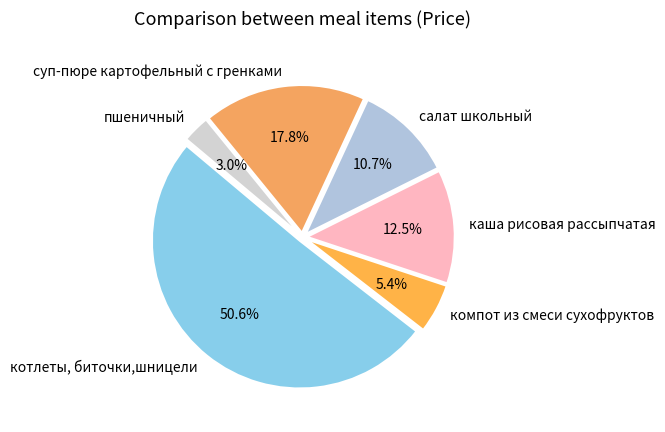

What is the total percentage of компот из смеси сухофруктов and каша рисовая рассыпчатая?

17.9%